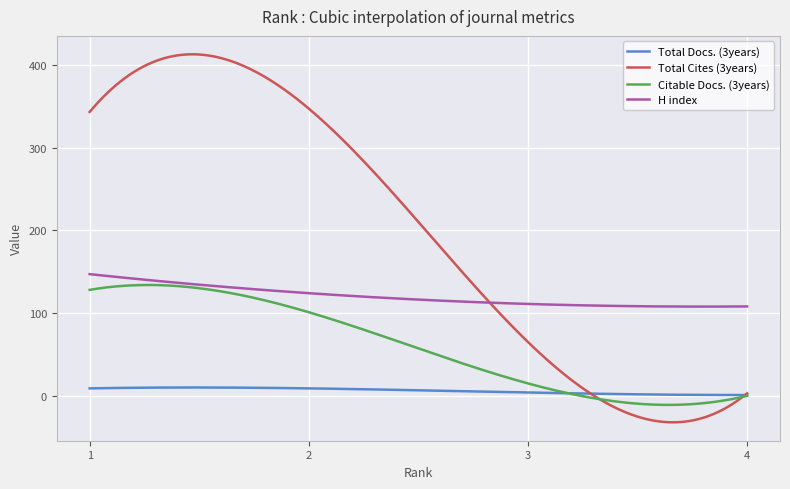

True or false: H index and Citable Docs. (3years) cross at least once.

False